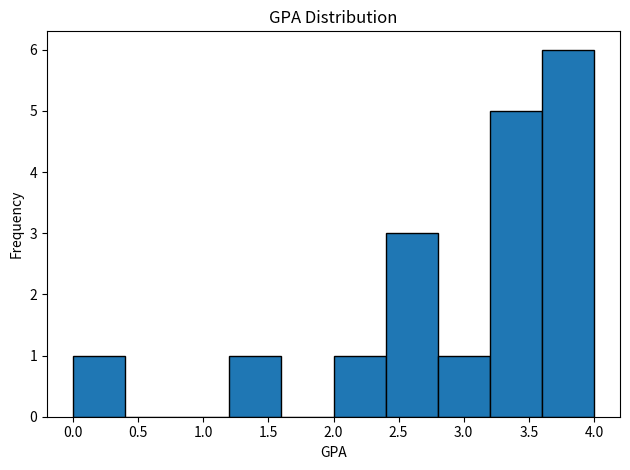

Reading left to right, transcribe this chart: for each bar, give the range it covers on the x-axis and its height. The values are not printed on the chart, so give them approximately, as read against the axis.

0.0 to 0.4: 1
0.4 to 0.8: 0
0.8 to 1.2: 0
1.2 to 1.6: 1
1.6 to 2.0: 0
2.0 to 2.4: 1
2.4 to 2.8: 3
2.8 to 3.2: 1
3.2 to 3.6: 5
3.6 to 4.0: 6